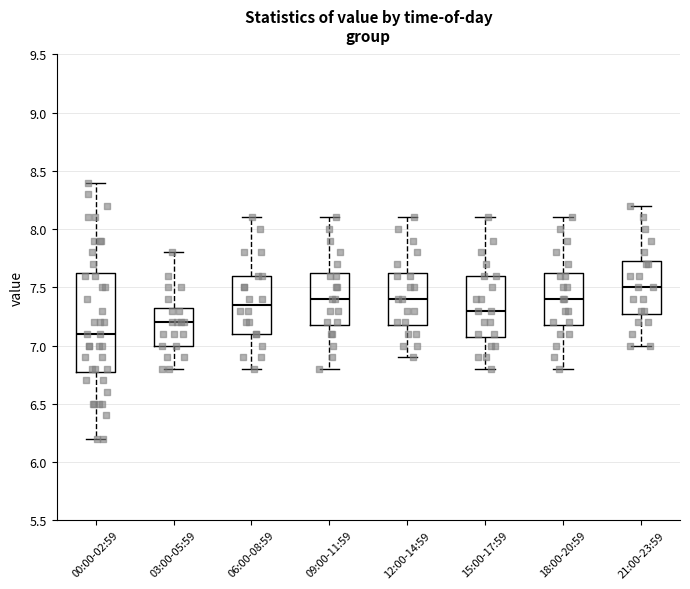

Reading left to right, transcribe this box plot: for each box, give where its median line is, the range the box spans, and where its two whiskers end, as read against the y-axis. The values are not printed on the chart, so give them approximately, as read against the axis.

00:00-02:59: median 7.10, box 6.80 to 7.65, whiskers 6.20 to 8.40
03:00-05:59: median 7.20, box 7.00 to 7.35, whiskers 6.80 to 7.80
06:00-08:59: median 7.35, box 7.10 to 7.60, whiskers 6.80 to 8.10
09:00-11:59: median 7.40, box 7.20 to 7.65, whiskers 6.80 to 8.10
12:00-14:59: median 7.40, box 7.20 to 7.65, whiskers 6.90 to 8.10
15:00-17:59: median 7.30, box 7.10 to 7.60, whiskers 6.80 to 8.10
18:00-20:59: median 7.40, box 7.20 to 7.65, whiskers 6.80 to 8.10
21:00-23:59: median 7.50, box 7.30 to 7.75, whiskers 7.00 to 8.20